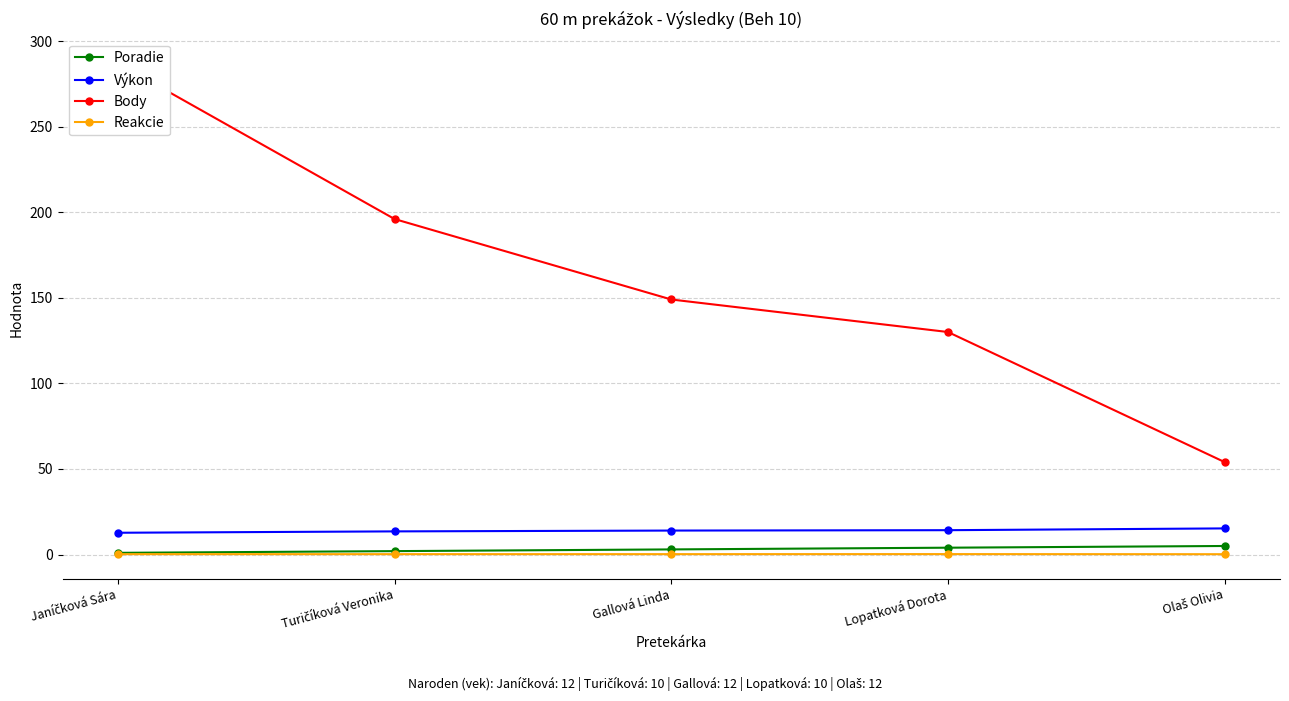

Rank the series at Olaš Olivia from lowest to highest value.

Reakcie, Poradie, Výkon, Body